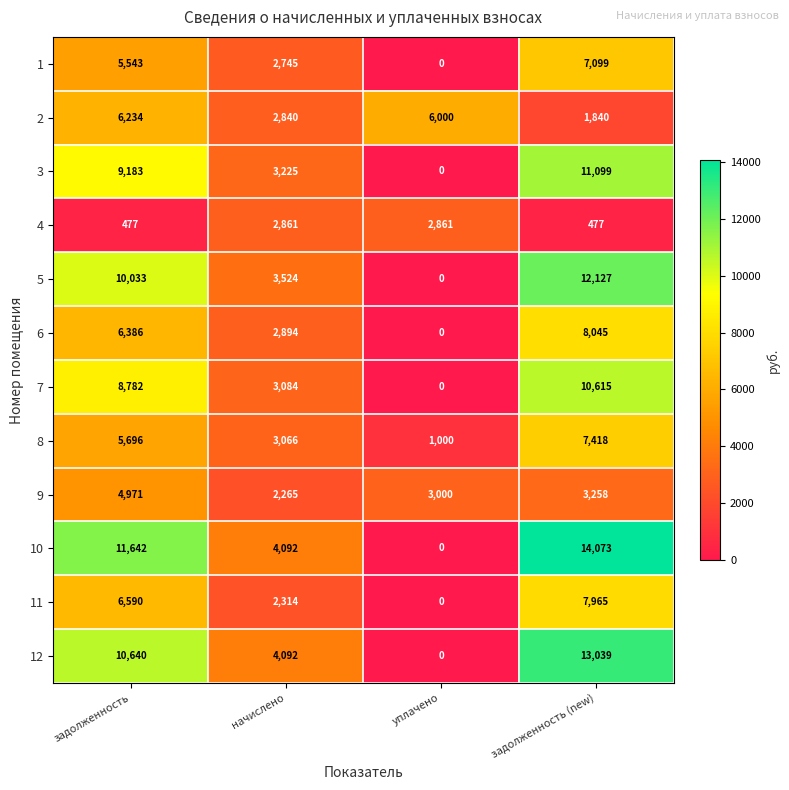

Rank the series by their maximum value, from highest to lowest.

10, 12, 5, 3, 7, 6, 11, 8, 1, 2, 9, 4